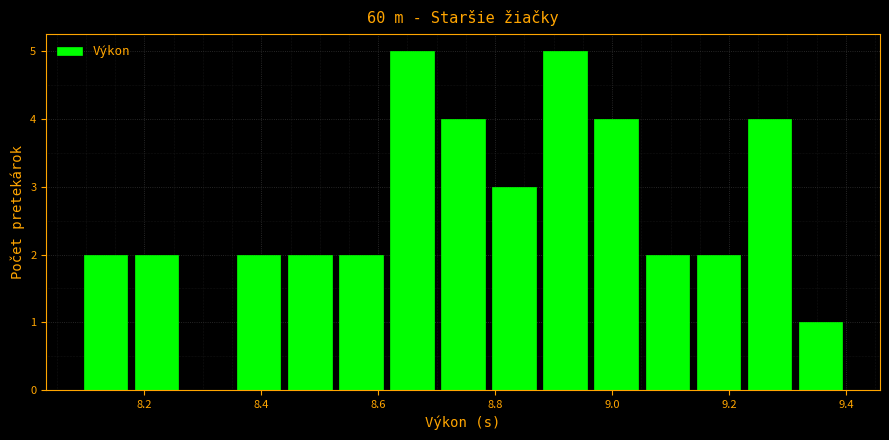

Reading left to right, list every bar in this chart as the range it spans on the x-axis followed by its height. Neither the bar edges nor the heights are printed on the chart, so give them approximately, as read against the axes.

8.10 to 8.18: 2
8.18 to 8.26: 2
8.26 to 8.36: 0
8.36 to 8.44: 2
8.44 to 8.52: 2
8.52 to 8.62: 2
8.62 to 8.70: 5
8.70 to 8.78: 4
8.78 to 8.88: 3
8.88 to 8.96: 5
8.96 to 9.06: 4
9.06 to 9.14: 2
9.14 to 9.22: 2
9.22 to 9.32: 4
9.32 to 9.40: 1